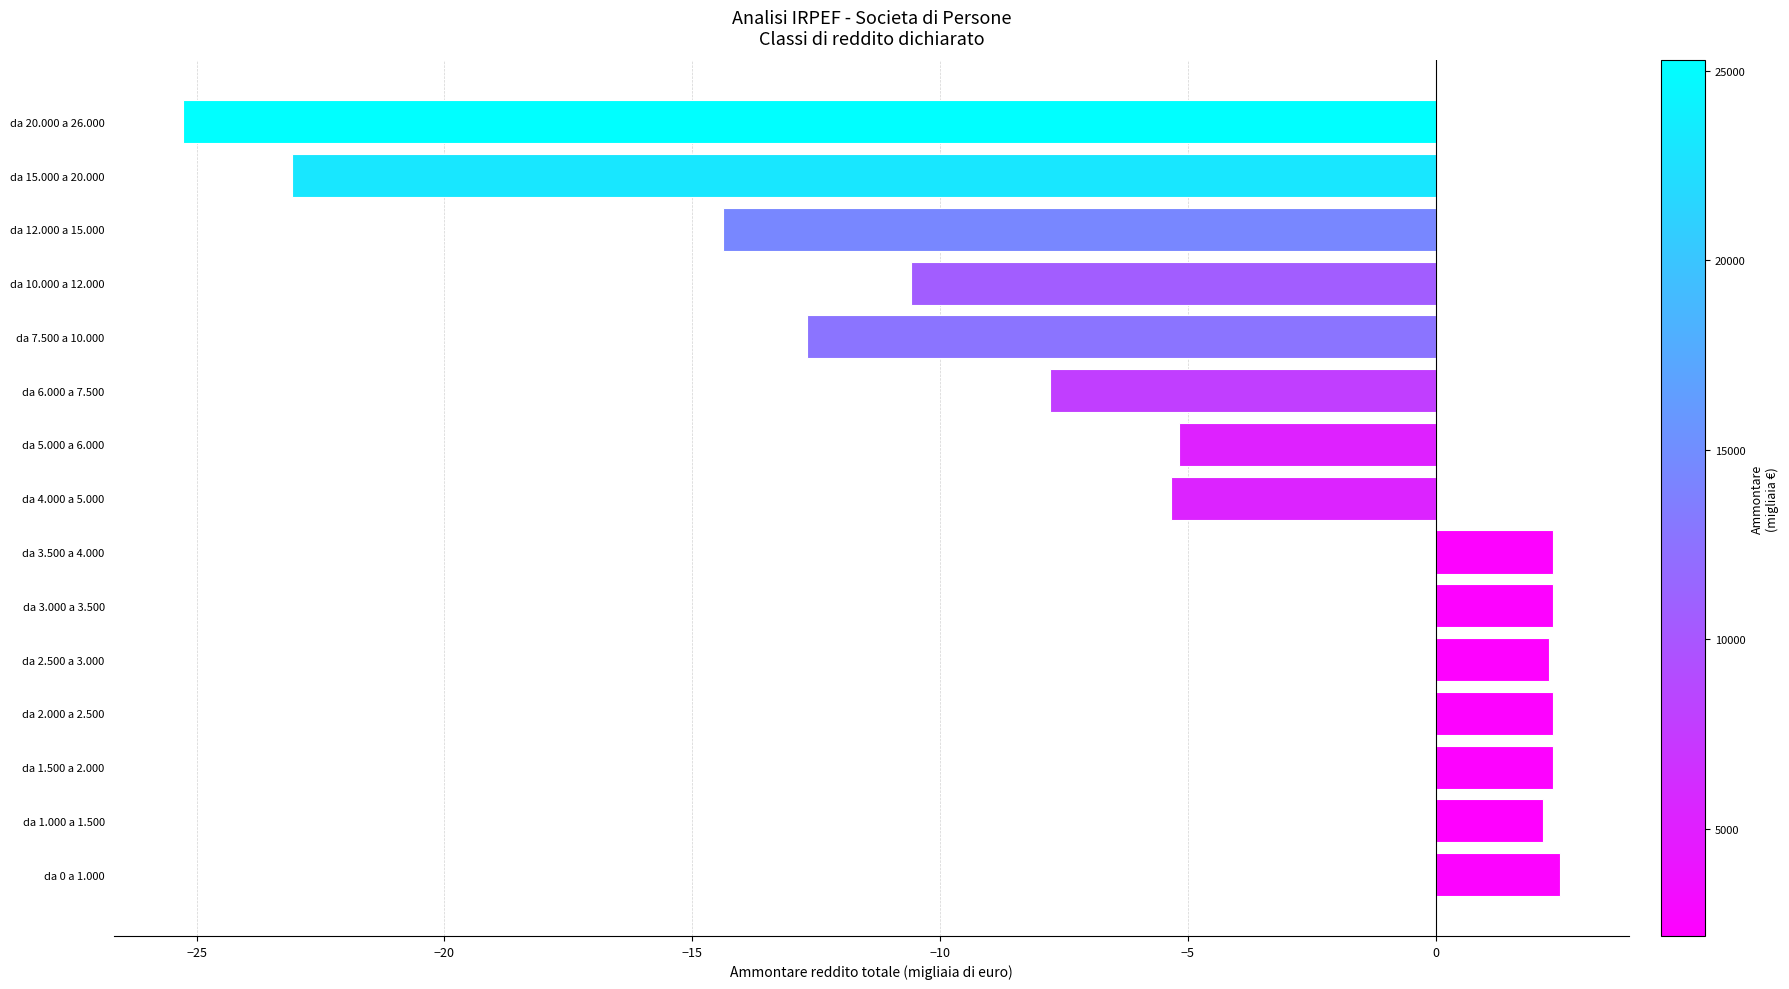

What is the change in value from da 7.500 a 10.000 to da 15.000 a 20.000?

-10.4